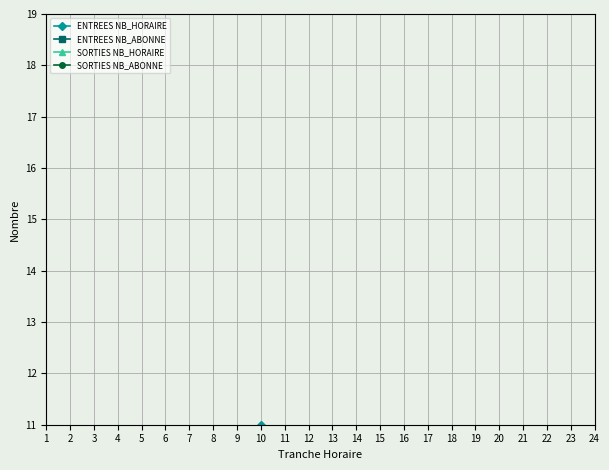

What is the total value across all series at 7?

1